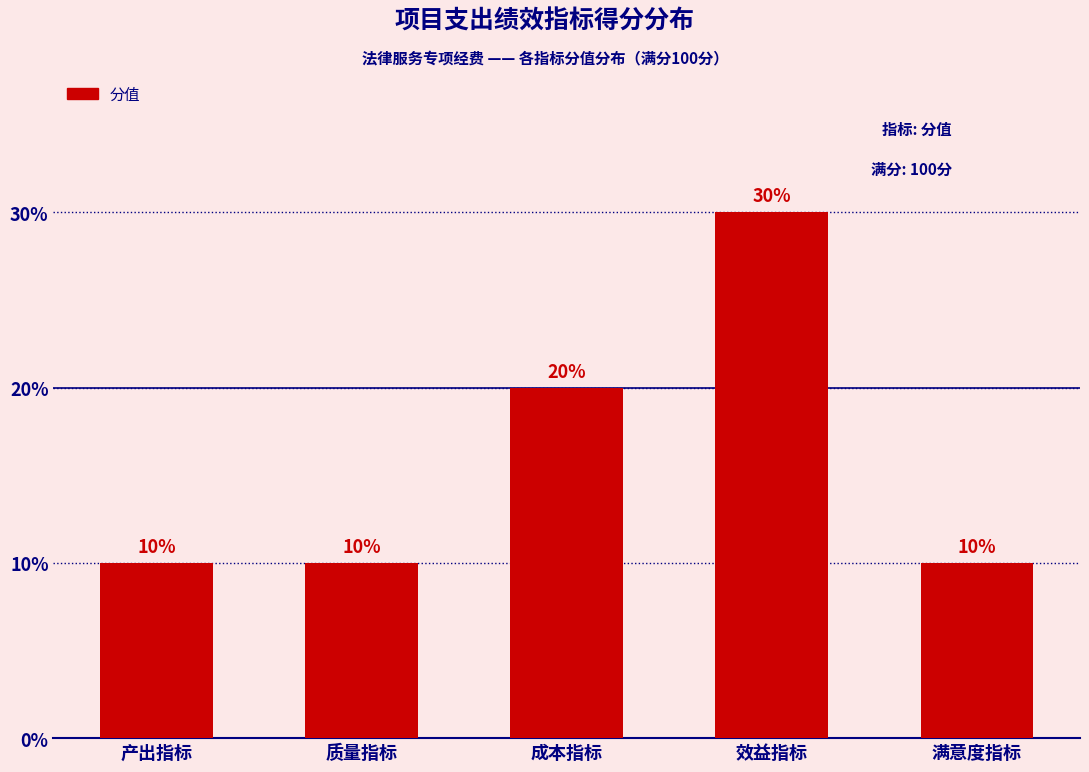

Reading left to right, list all the values displayed in this chart.

10	10	20	30	10